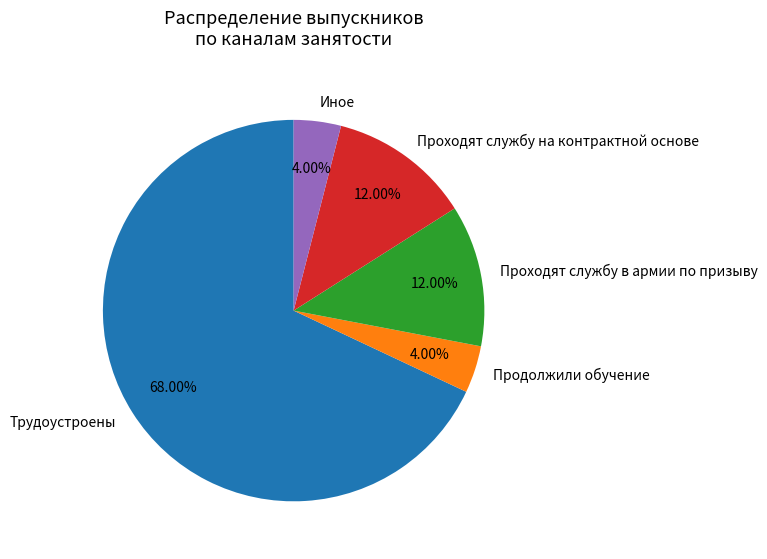

Between Продолжили обучение and Проходят службу на контрактной основе, which is larger?

Проходят службу на контрактной основе